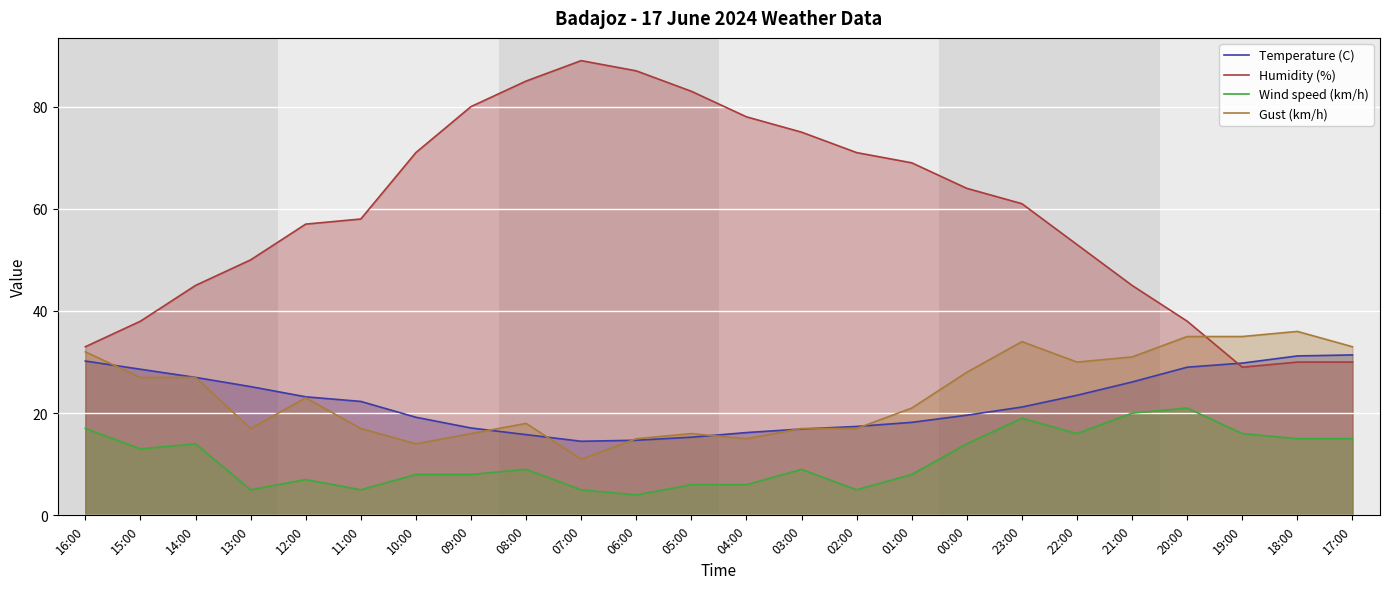

At which label is Gust (km/h) closest to 23?

12:00